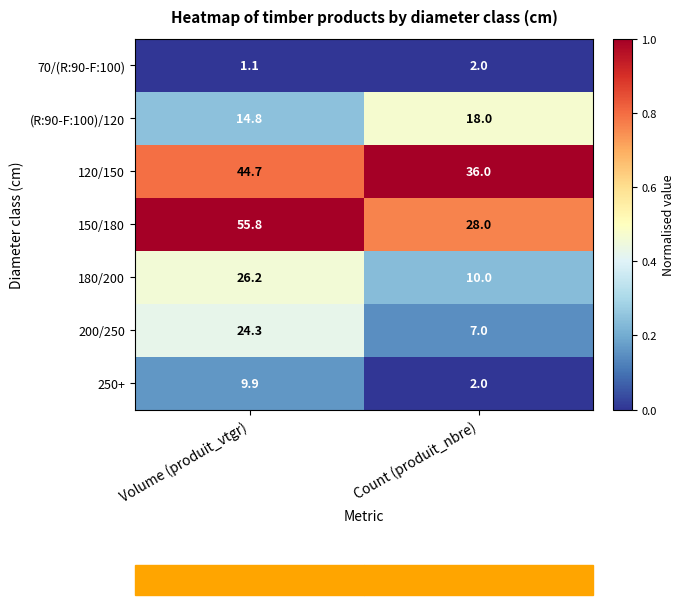

The 70/(R:90-F:100) series shows 2.0 at Count (produit_nbre). True or false?

True